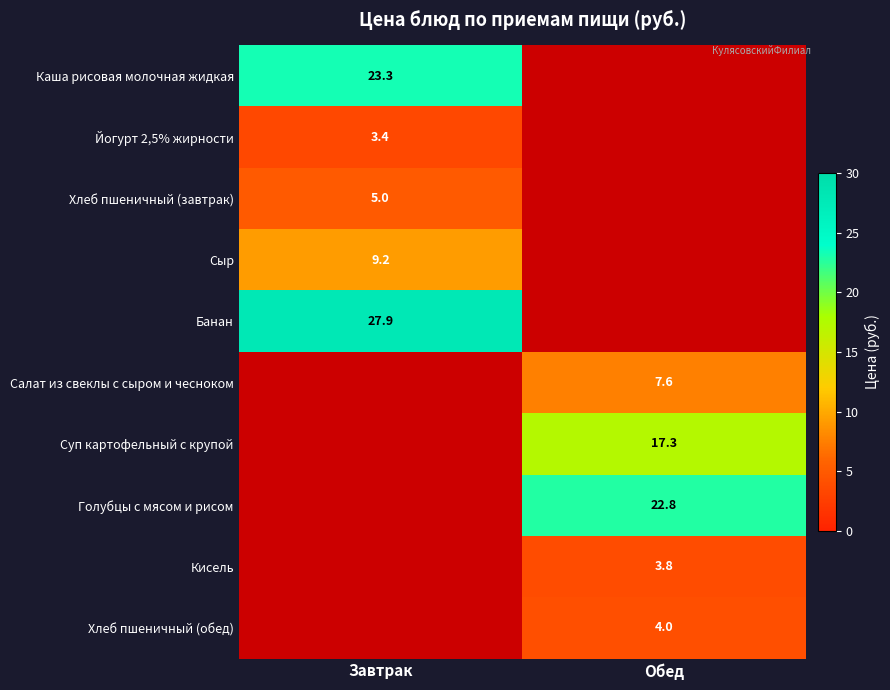

The Салат из свеклы с сыром и чесноком series shows 7.6 at Обед. True or false?

True